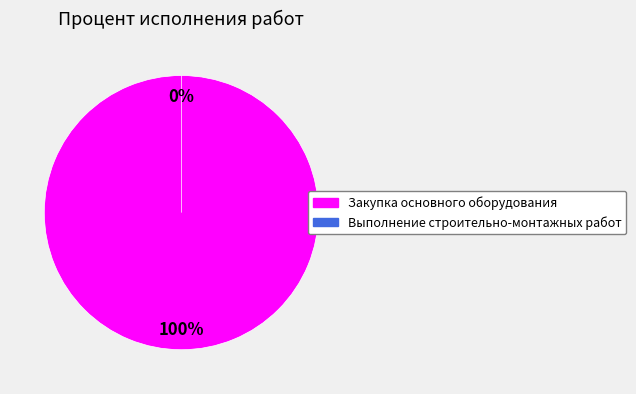

How many slices are in this pie chart?

2